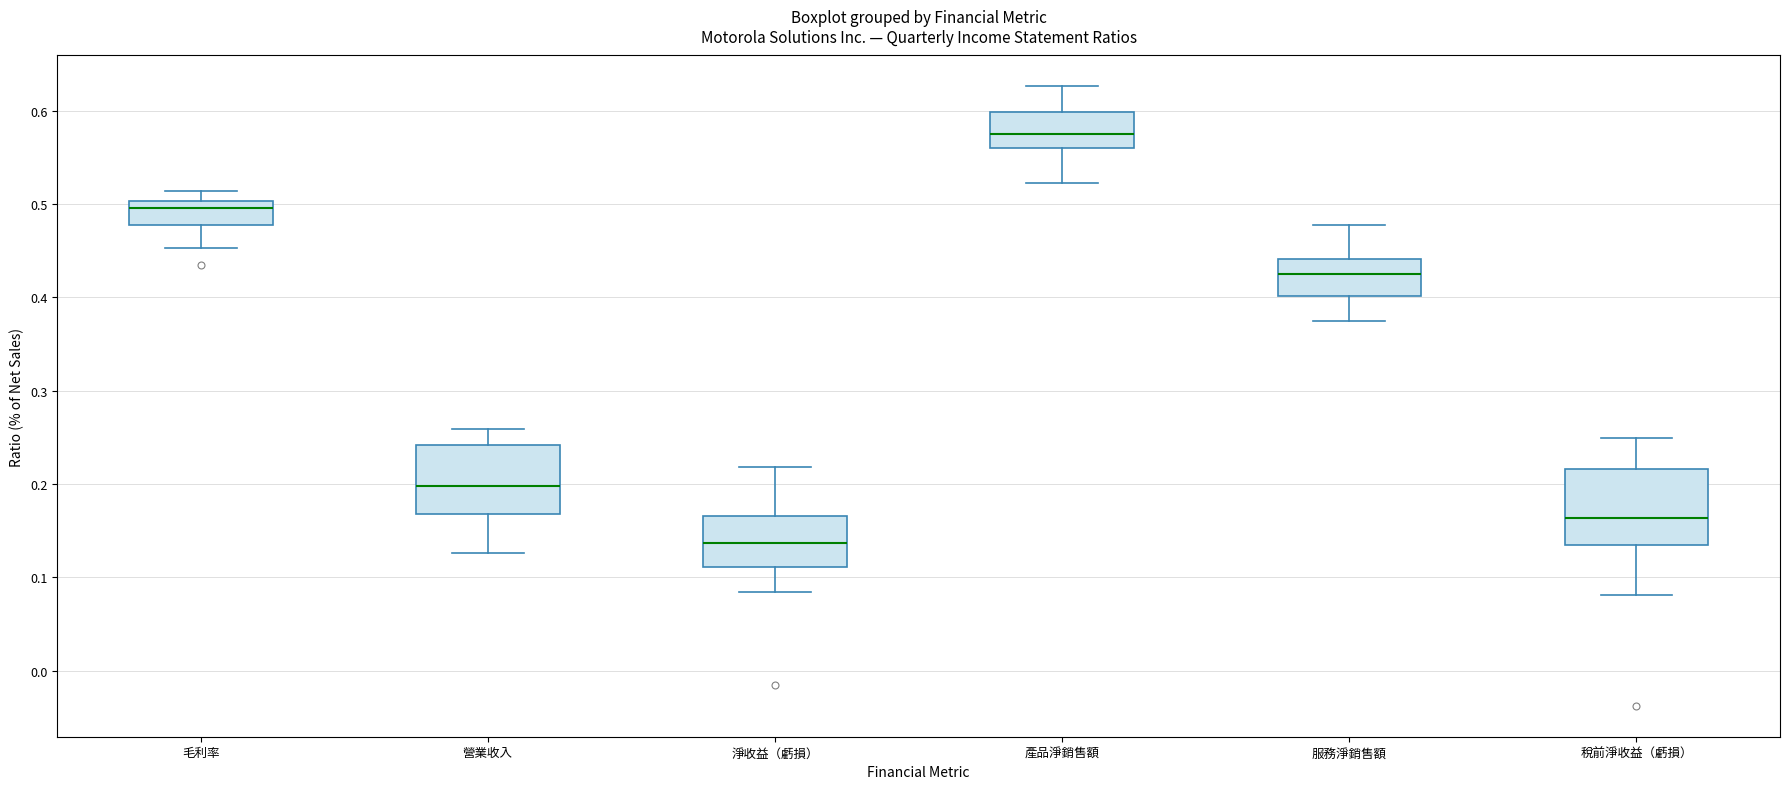

Reading left to right, transcribe this box plot: for each box, give where its median line is, the range the box spans, and where its two whiskers end, as read against the y-axis. The values are not printed on the chart, so give them approximately, as read against the axis.

毛利率: median 0.50 (just below the box's upper edge), box 0.48 to 0.50, whiskers 0.45 to 0.51
營業收入: median 0.20, box 0.17 to 0.24, whiskers 0.13 to 0.26
淨收益（虧損）: median 0.14, box 0.11 to 0.17, whiskers 0.08 to 0.22
產品淨銷售額: median 0.57, box 0.56 to 0.60, whiskers 0.52 to 0.63
服務淨銷售額: median 0.43, box 0.40 to 0.44, whiskers 0.37 to 0.48
稅前淨收益（虧損）: median 0.16, box 0.13 to 0.22, whiskers 0.08 to 0.25